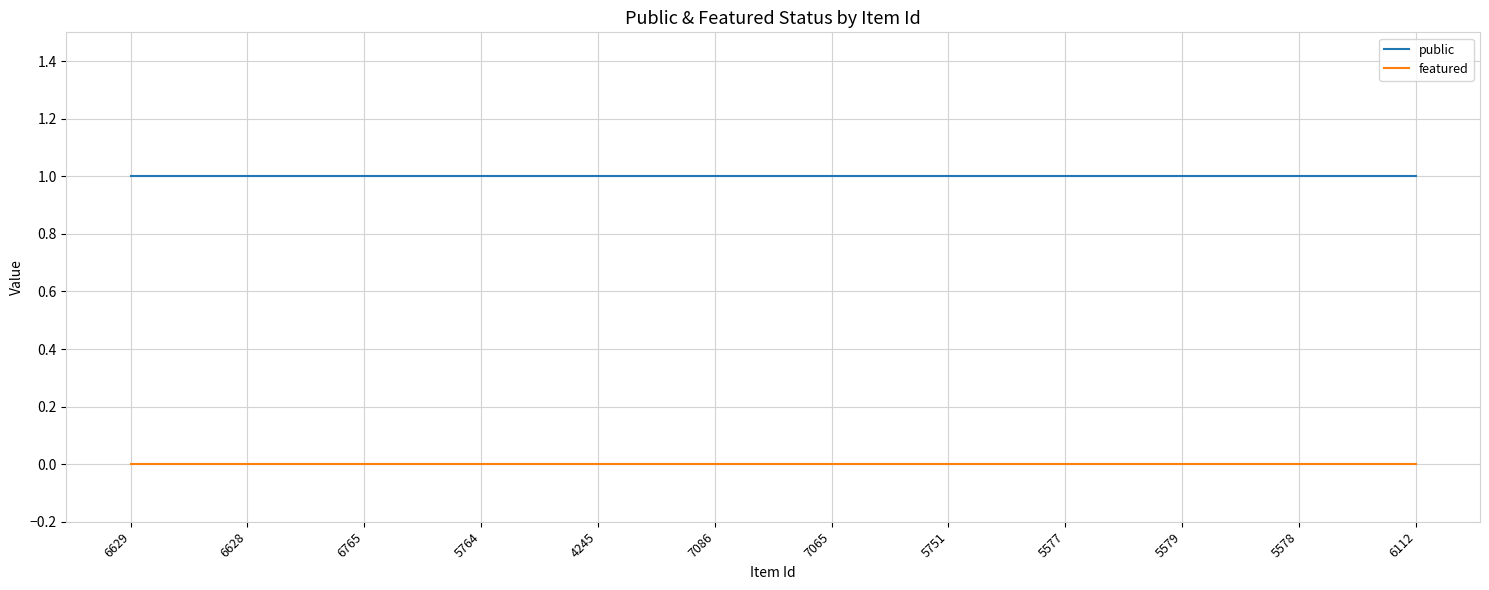

Is the value of public at 6628 greater than the value of featured at 4245?

Yes